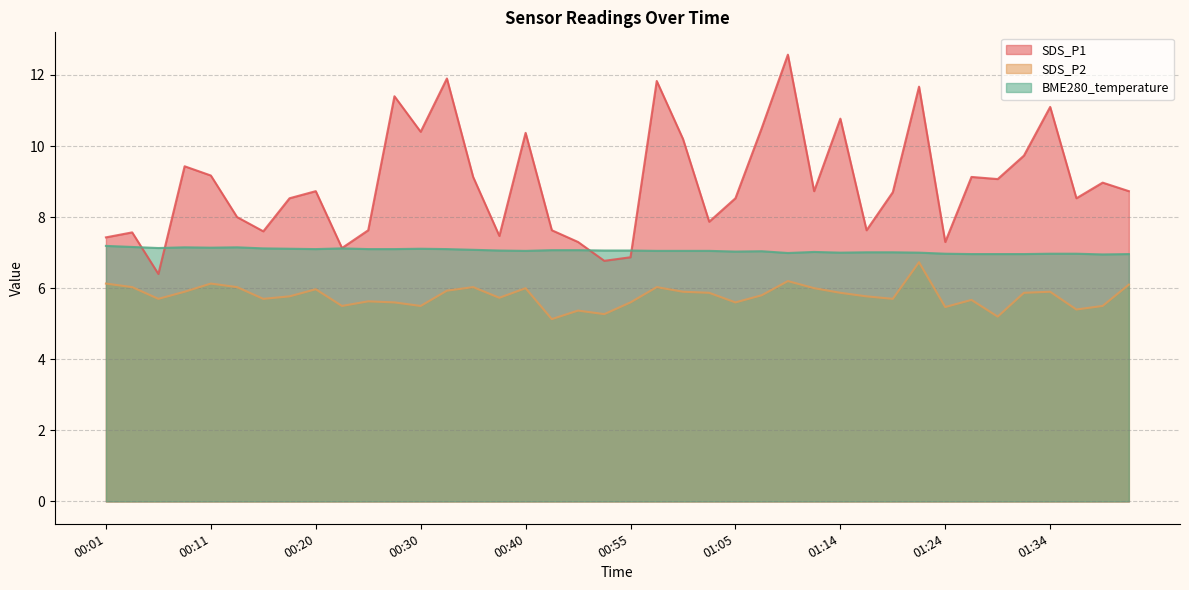

How many data points does each series have?

40